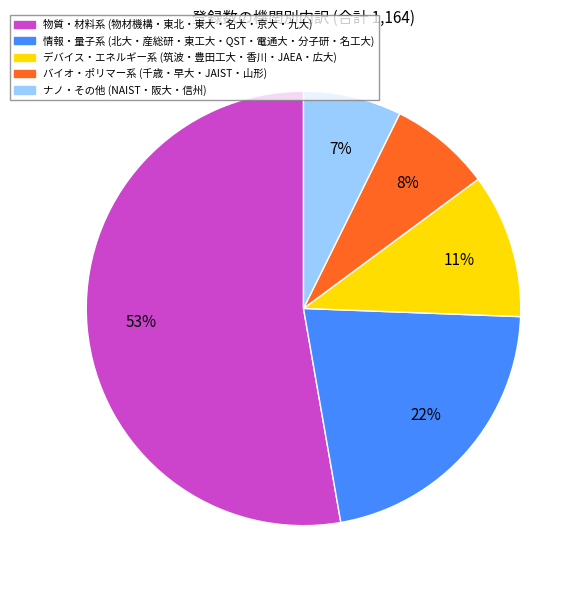

To the nearest percent, what is the average slice percentage?

20%